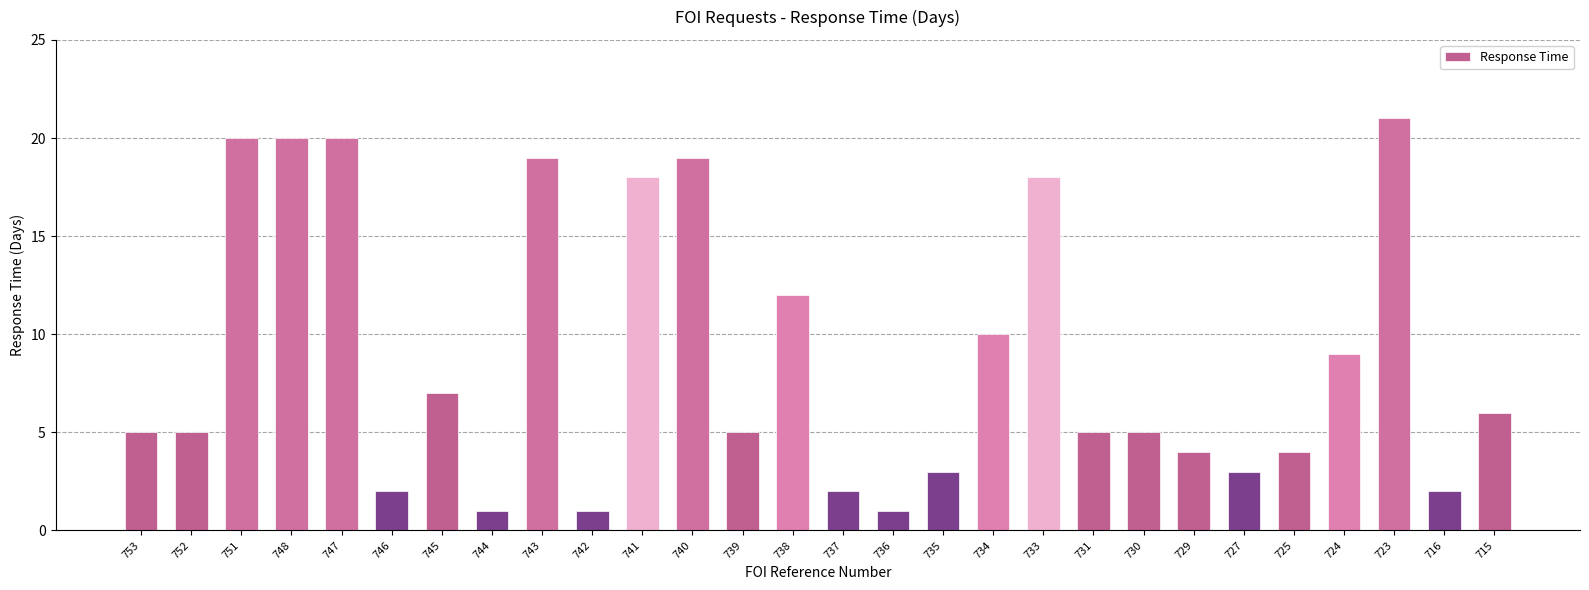

Read the value at 739.

5